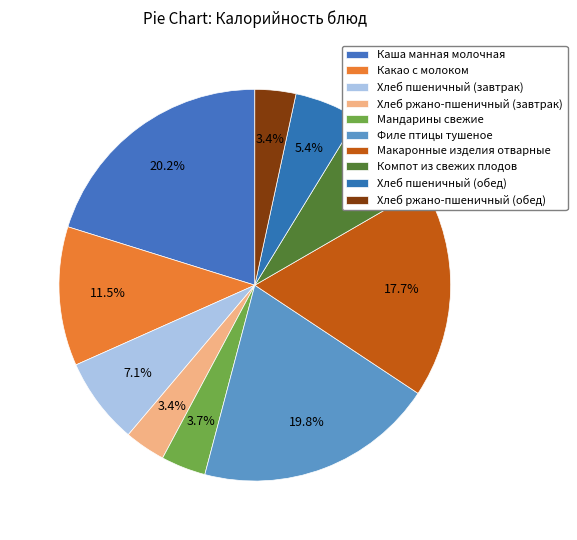

To the nearest percent, what is the difference between the largest and smallest slice percentages?

17%